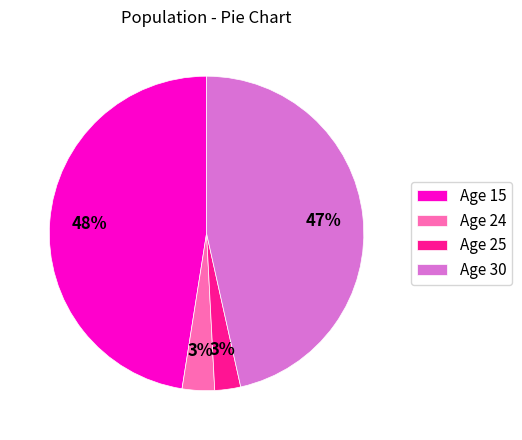

How many segments does this pie chart have?

4